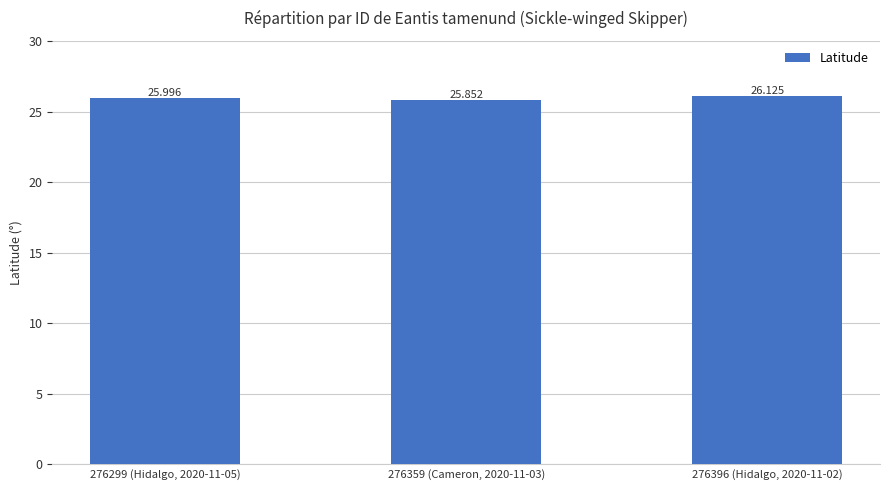

Reading left to right, list all the values displayed in this chart.

276299 (Hidalgo, 2020-11-05)=26.0	276359 (Cameron, 2020-11-03)=25.9	276396 (Hidalgo, 2020-11-02)=26.1